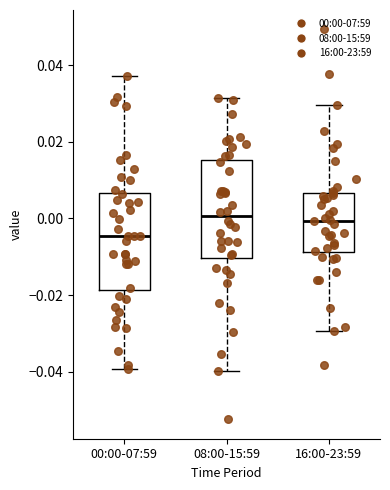

Reading left to right, read every box against the y-axis: the position of its median line, the range the box covers, and the ends of its whiskers. The values are not printed on the chart, so give them approximately, as read against the axis.

00:00-07:59: median -0.004, box -0.018 to 0.006, whiskers -0.040 to 0.038
08:00-15:59: median 0.000, box -0.010 to 0.016, whiskers -0.040 to 0.032
16:00-23:59: median 0.000, box -0.008 to 0.006, whiskers -0.030 to 0.030